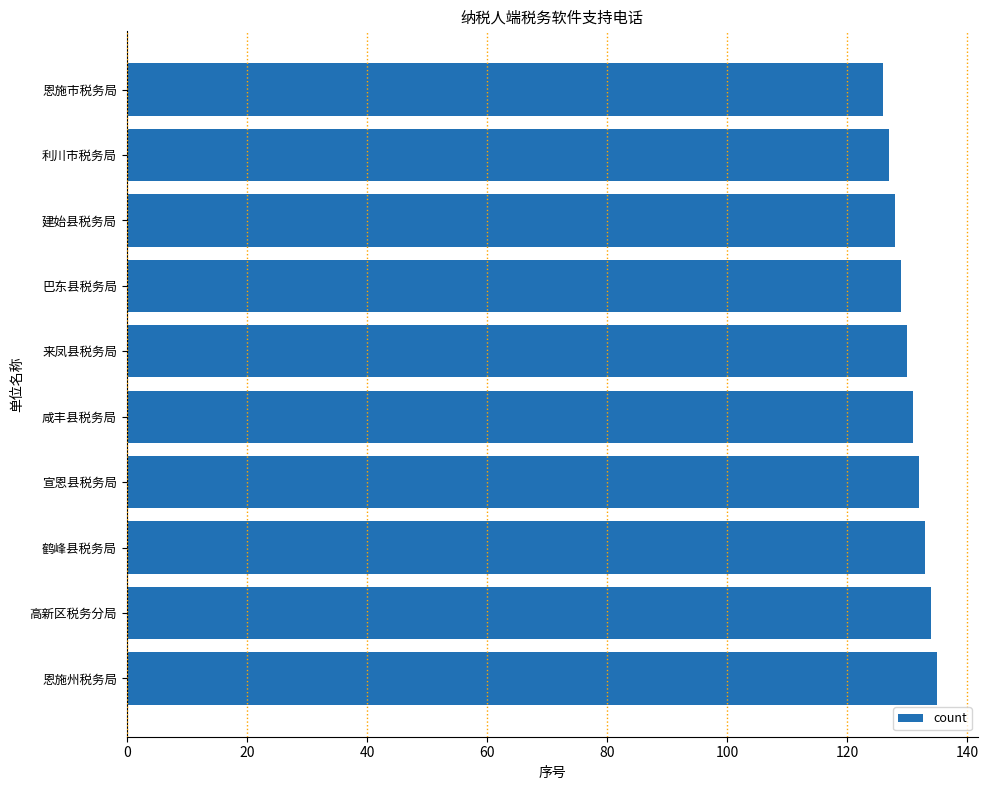

How many values are between 128 and 133?

6